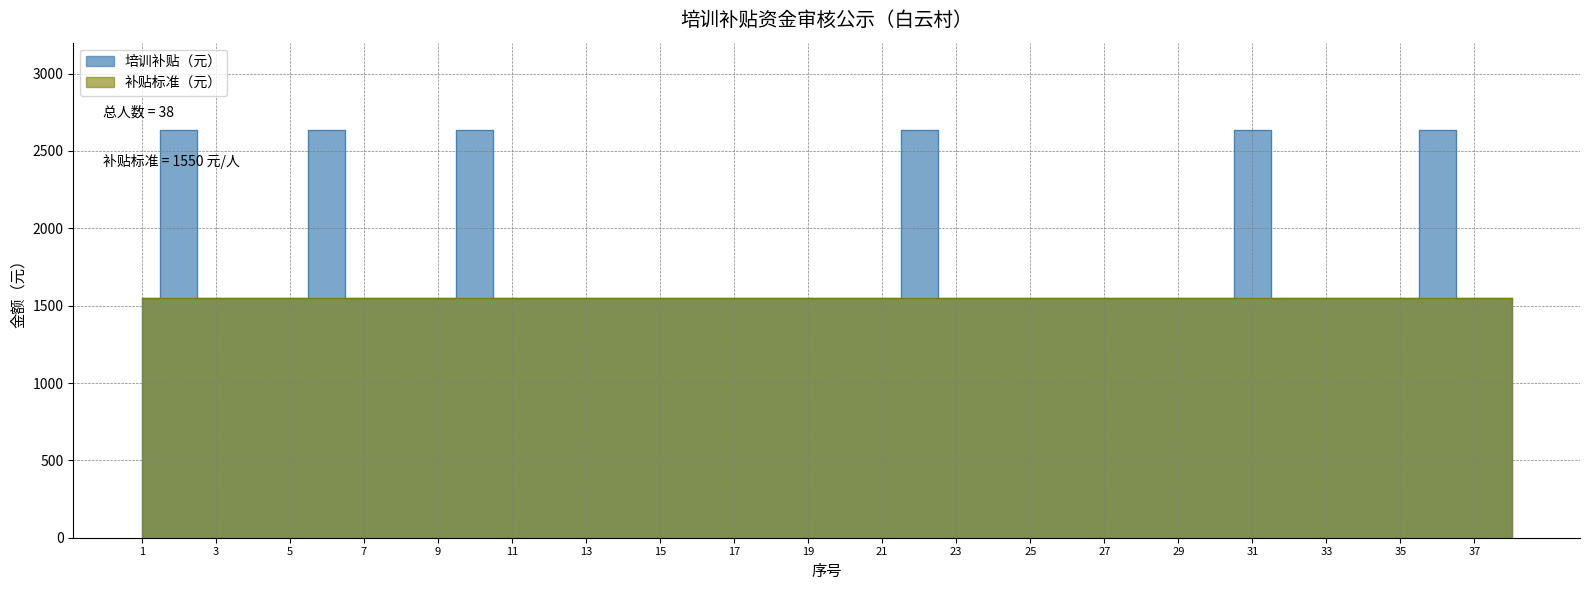

Which label corresponds to the smallest value in the chart?

1